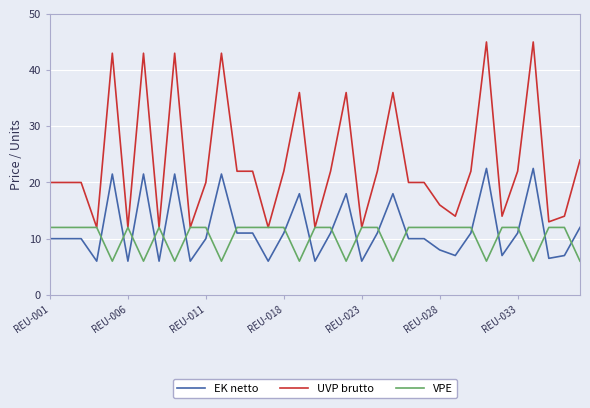

Reading left to right, list all the values displayed in this chart.

EK netto: 10.0	10.0	10.0	6.0	21.5	6.0	21.5	6.0	21.5	6.0	10.0	21.5	11.0	11.0	6.0	11.0	18.0	6.0	11.0	18.0	6.0	11.0	18.0	10.0	10.0	8.0	7.0	11.0	22.5	7.0	11.0	22.5	6.5	7.0	12.0
UVP brutto: 20.0	20.0	20.0	12.0	43.0	12.0	43.0	12.0	43.0	12.0	20.0	43.0	22.0	22.0	12.0	22.0	36.0	12.0	22.0	36.0	12.0	22.0	36.0	20.0	20.0	16.0	14.0	22.0	45.0	14.0	22.0	45.0	13.0	14.0	24.0
VPE: 12.0	12.0	12.0	12.0	6.0	12.0	6.0	12.0	6.0	12.0	12.0	6.0	12.0	12.0	12.0	12.0	6.0	12.0	12.0	6.0	12.0	12.0	6.0	12.0	12.0	12.0	12.0	12.0	6.0	12.0	12.0	6.0	12.0	12.0	6.0